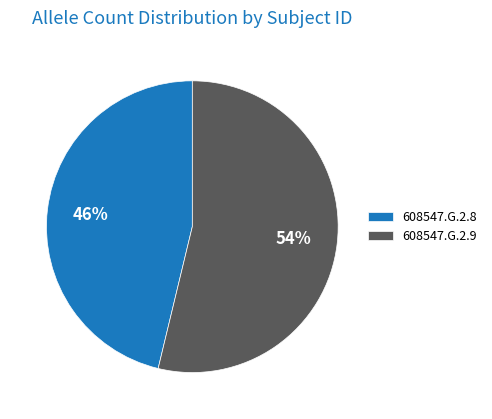

What is the smallest slice in the pie chart?

608547.G.2.8